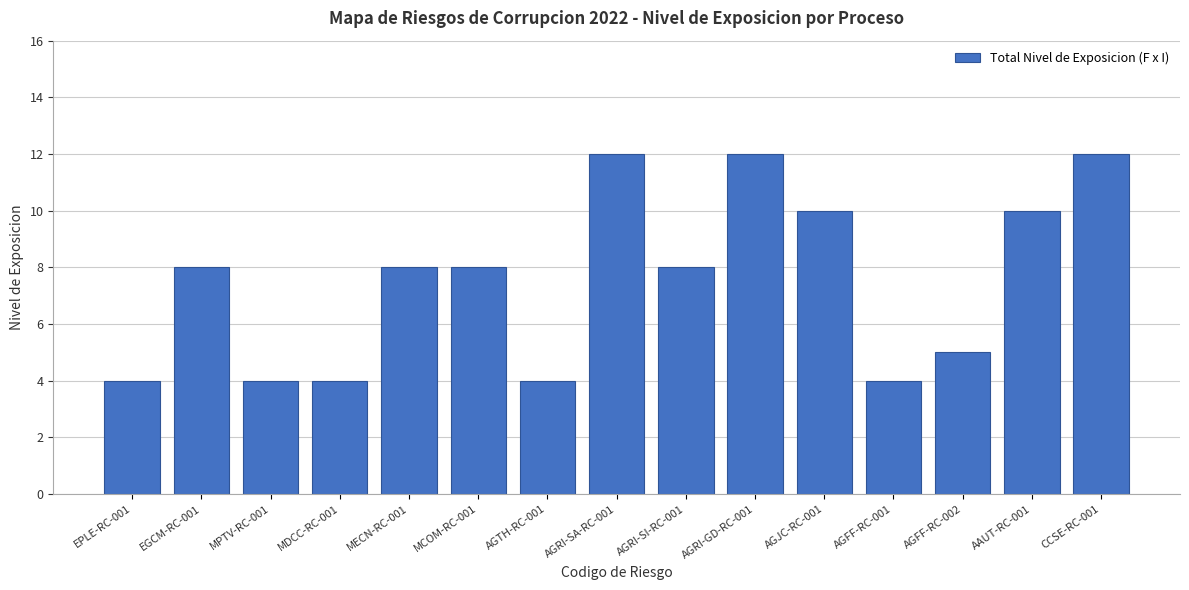

What is the label of the 7th bar from the right?

AGRI-SI-RC-001